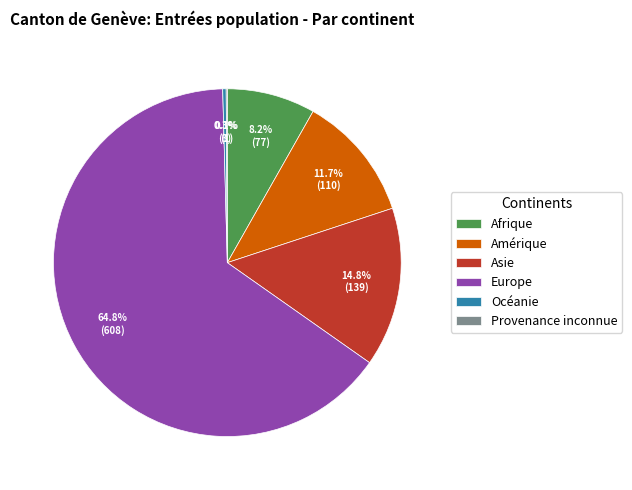

Which category has the biggest portion of the pie?

Europe